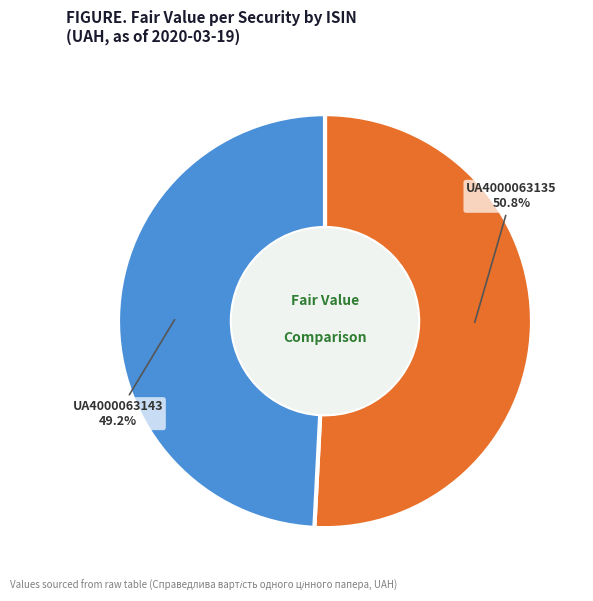

To the nearest percent, what is the average slice percentage?

50%